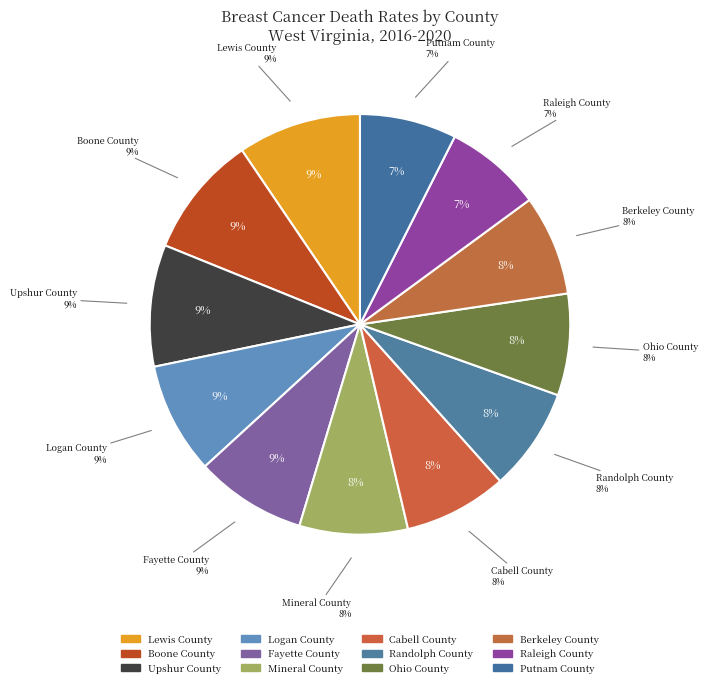

Count the number of slices in the pie.

12